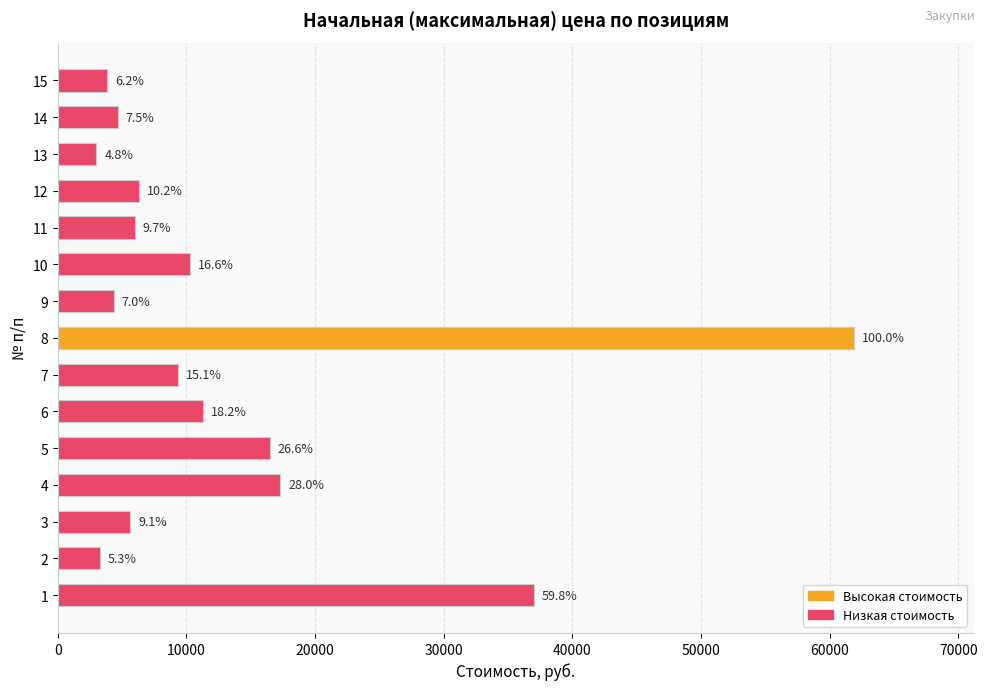

Does the chart contain any negative values?

No